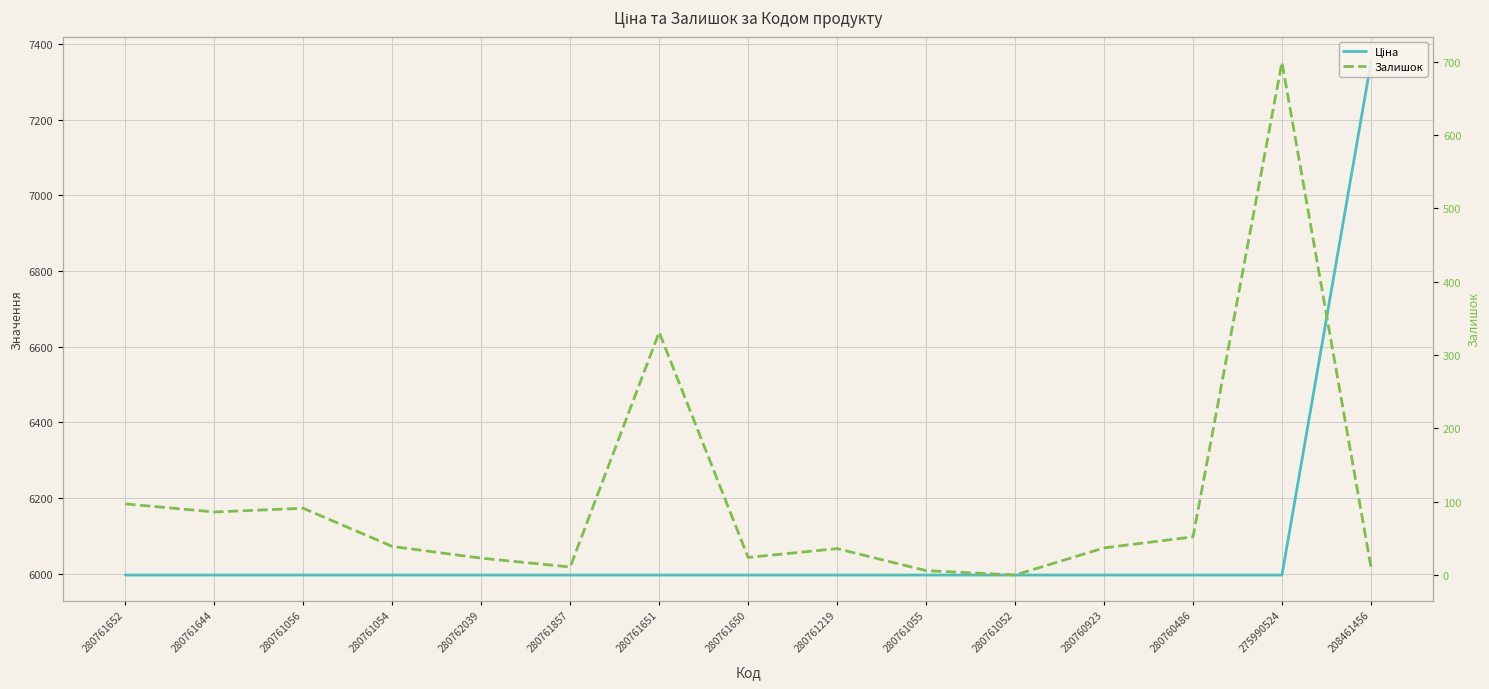

Is it true that Ціна equals 10238.7 at 280760923?

False